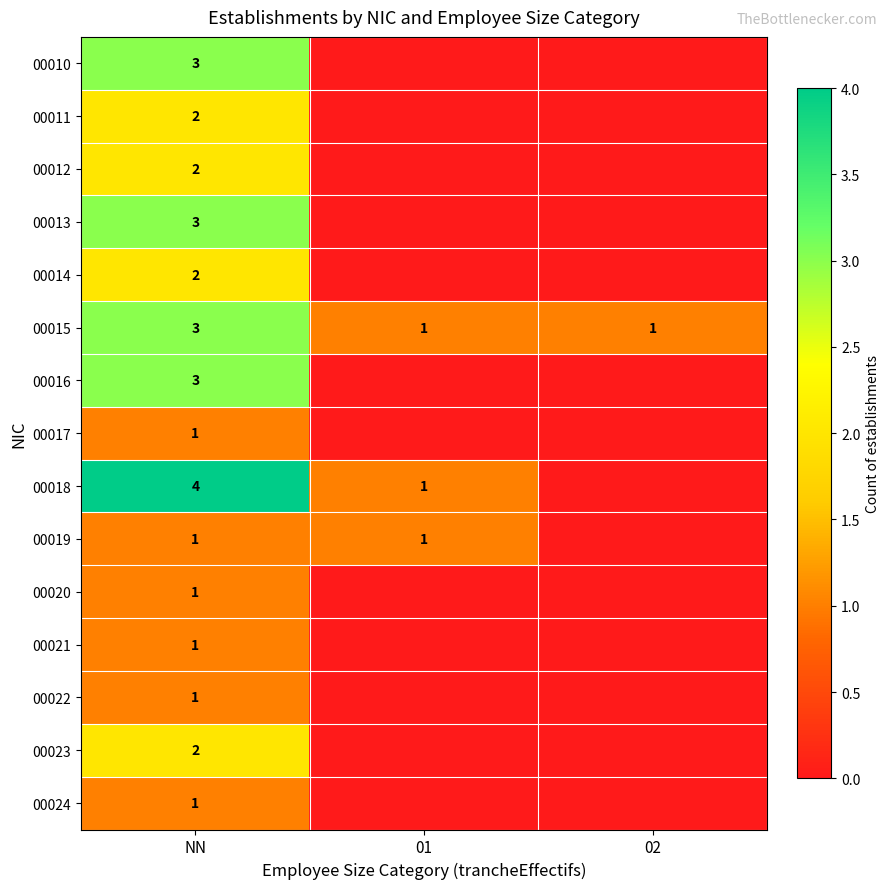

The 00015 series shows 1 at 02. True or false?

True